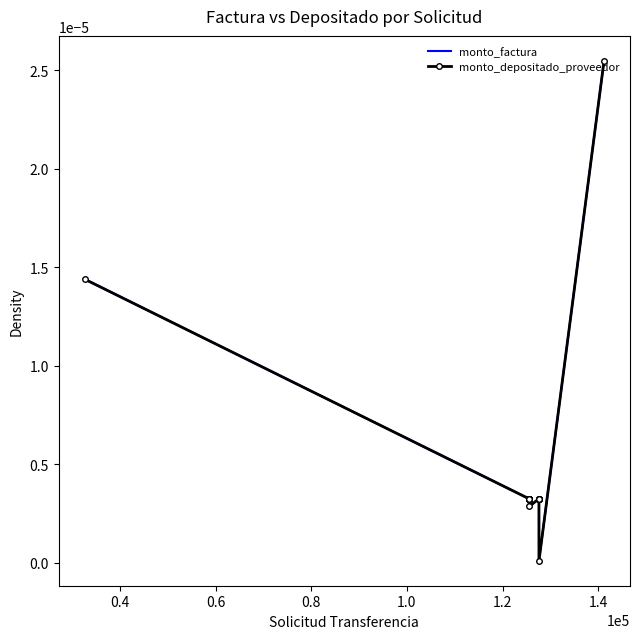

How many times do monto_depositado_proveedor and monto_factura cross each other?

2